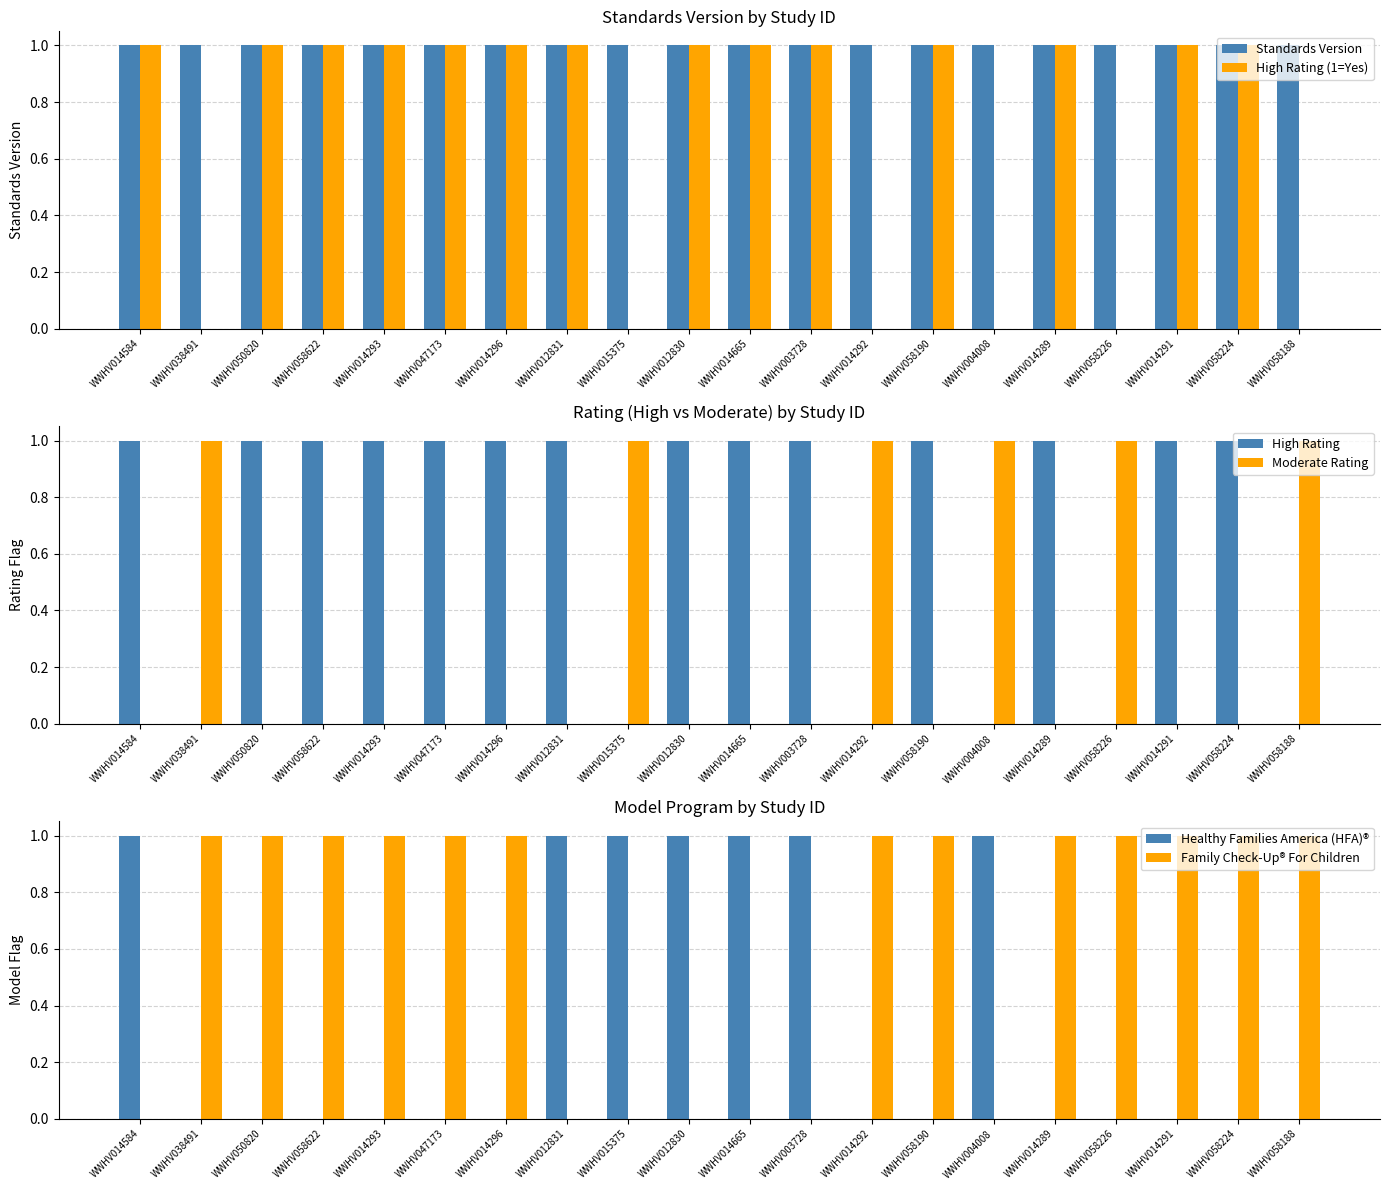

Which category has the lowest value in the Moderate Rating series?

WWHV014584